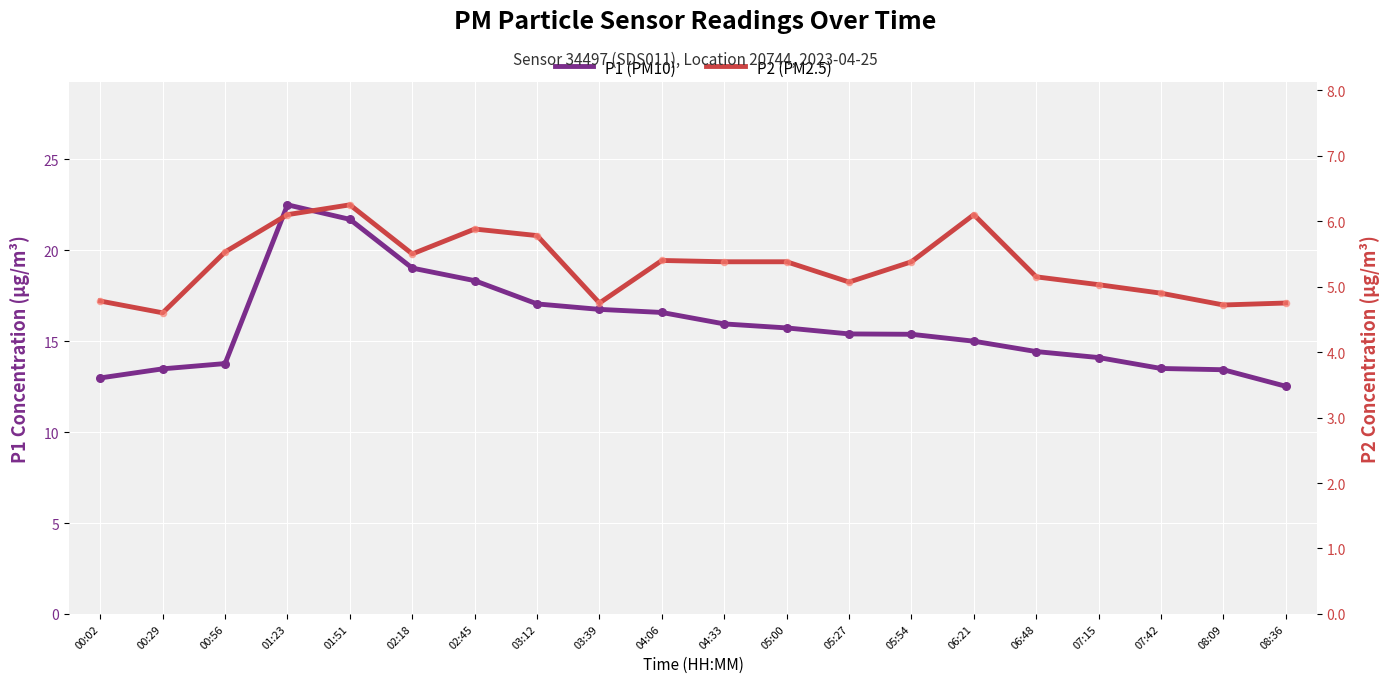

At which category is the sum across all series the highest?

01:23